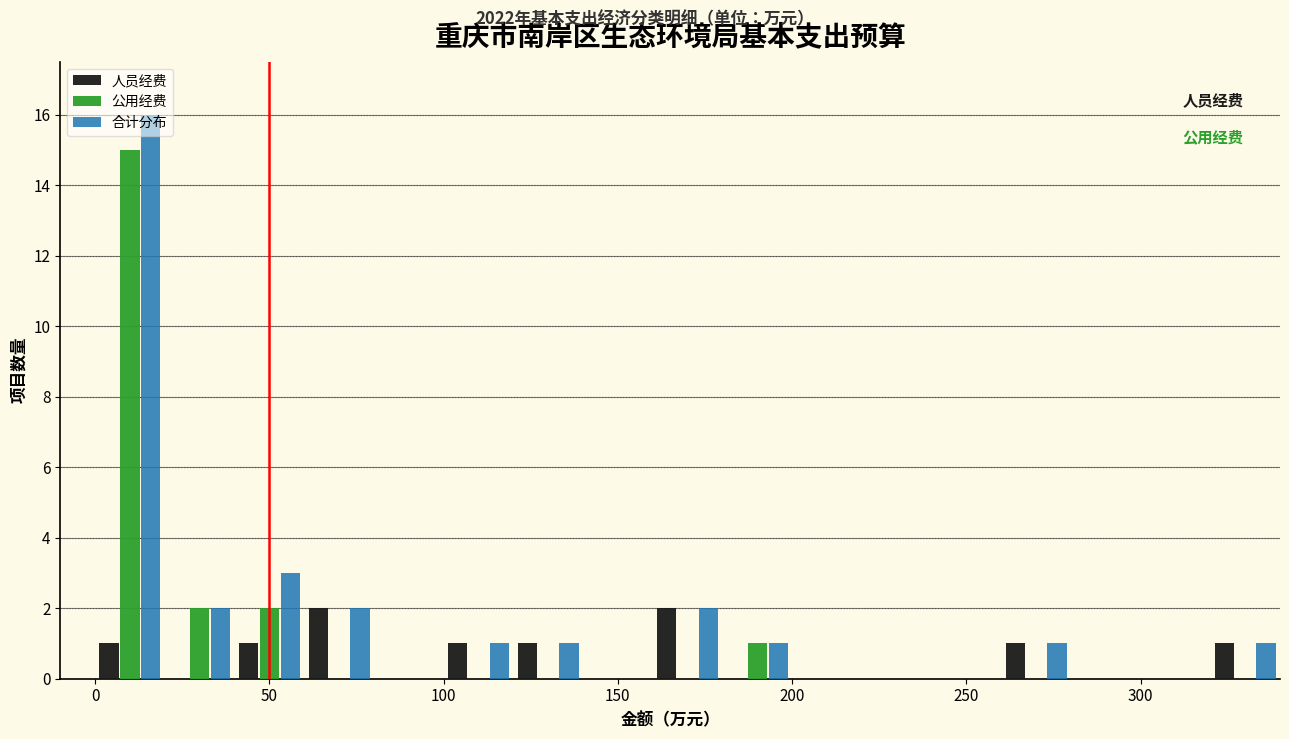

What is the height of the 人员经费 bar covering 100 to 120 on the x-axis? The values are not printed on the chart, so give them approximately, as read against the axis.

1